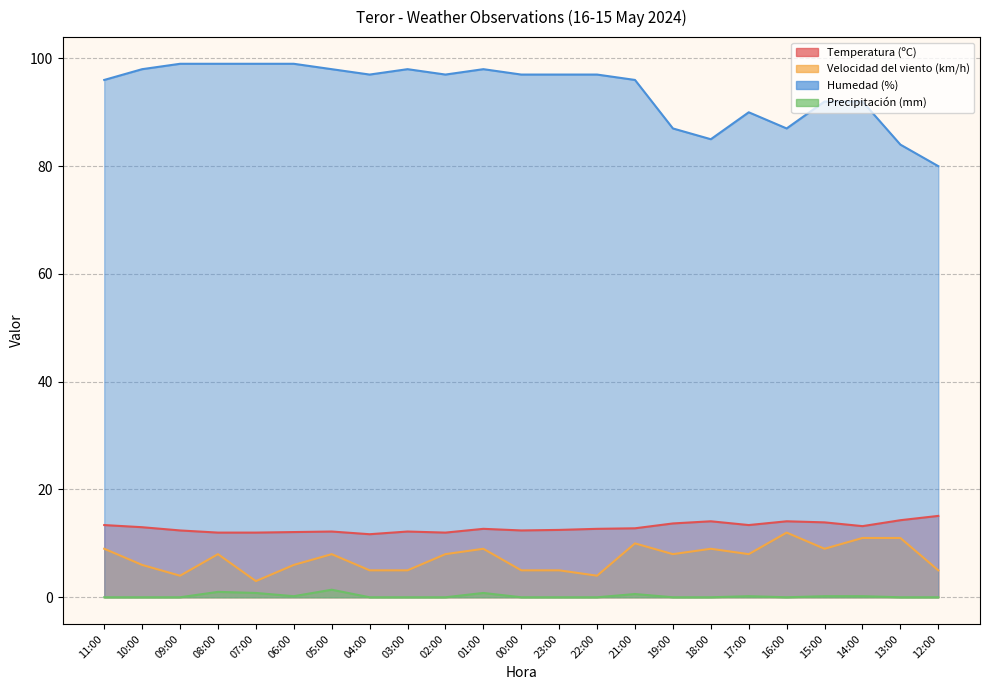

True or false: Temperatura (ºC) and Precipitación (mm) cross at least once.

False